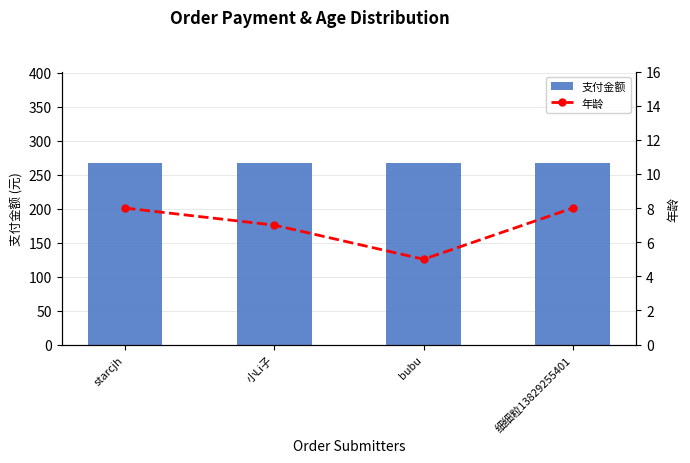

Is the value of 年龄 at bubu greater than the value of 支付金额 at 小Li子?

No